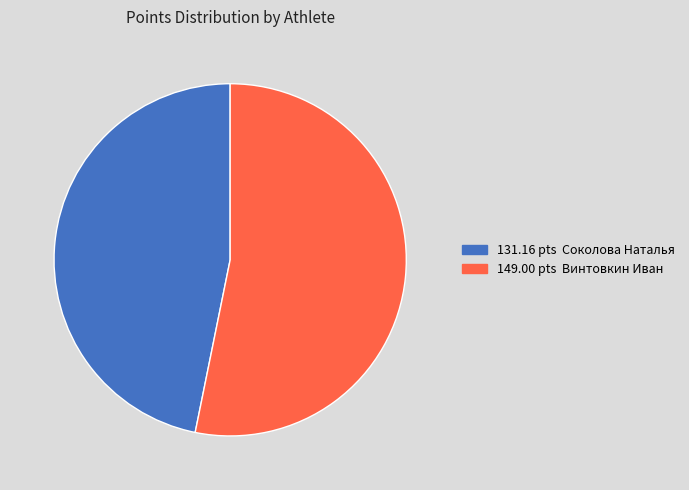

Does any single category account for the majority?

Yes